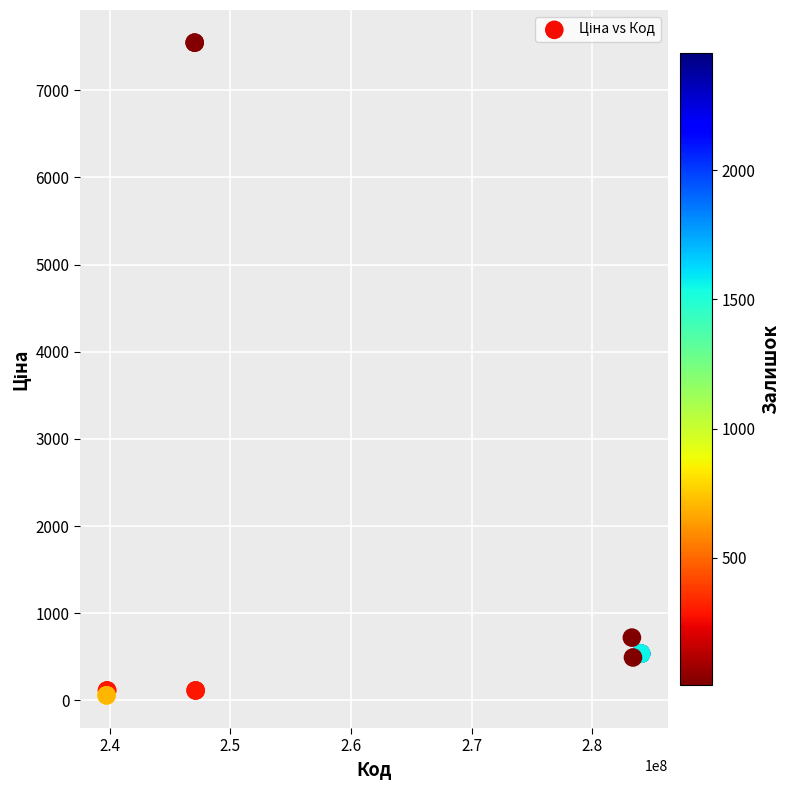

What Y value in the scatter plot is closest to 3801?

719.6